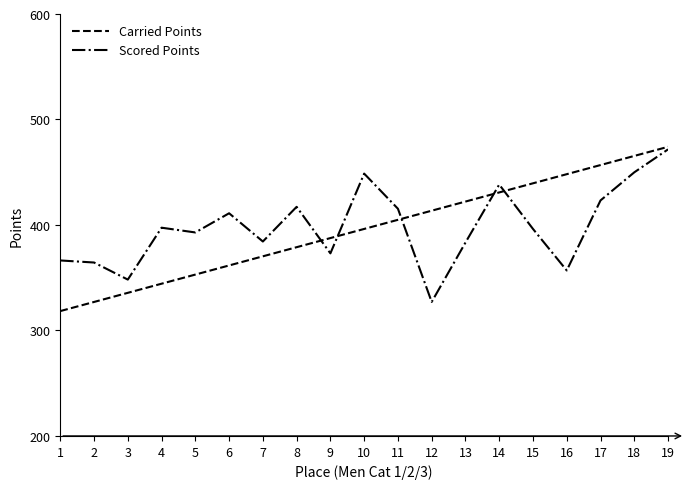

Is the value of Scored Points at 3 greater than the value of Carried Points at 6?

No